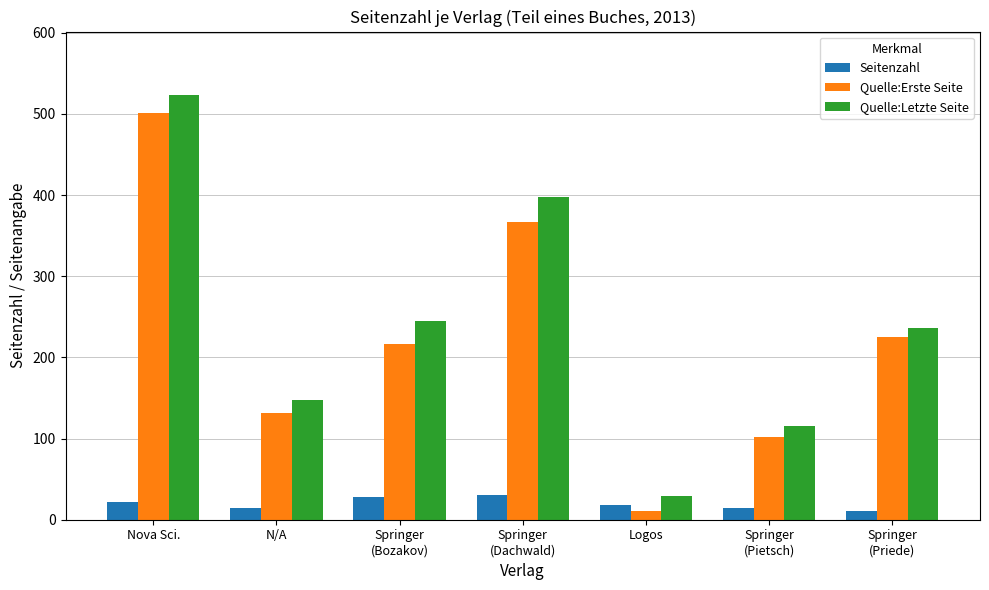

What position from the right is Springer
(Priede)?

1